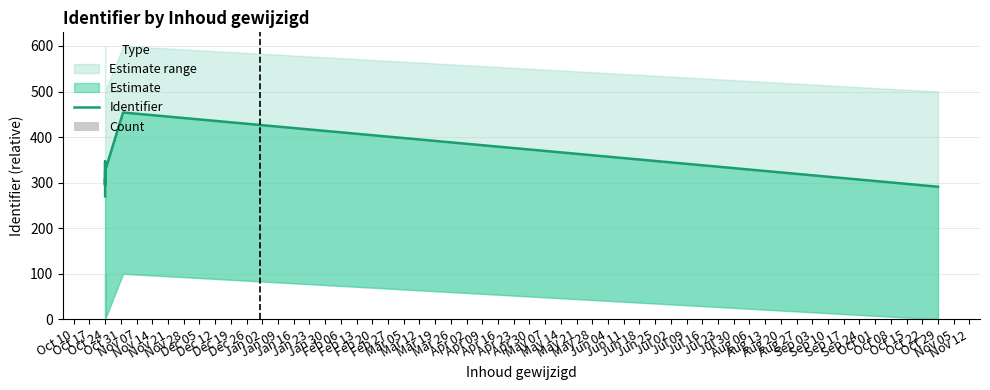

List the labels in order of Count value, largest first.

Jan 16, Nov 21, Jan 09, Jan 02, Dec 19, Dec 12, Dec 05, Dec 26, Nov 28, Jan 23, Nov 14, Nov 07, Oct 31, Oct 24, Oct 17, Oct 10